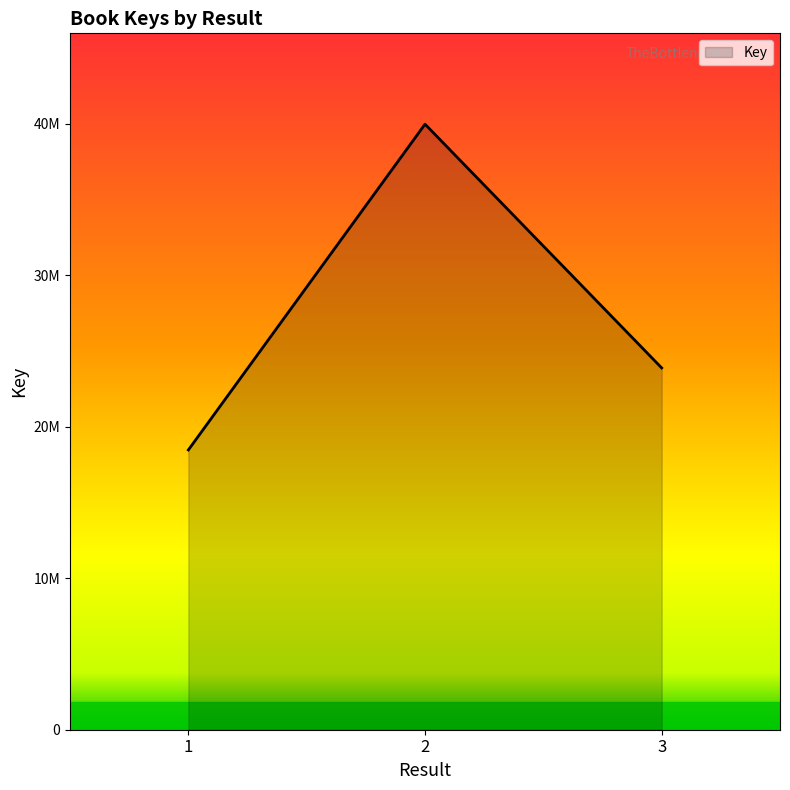

Is it true that the value at 2 is 39984523?

True